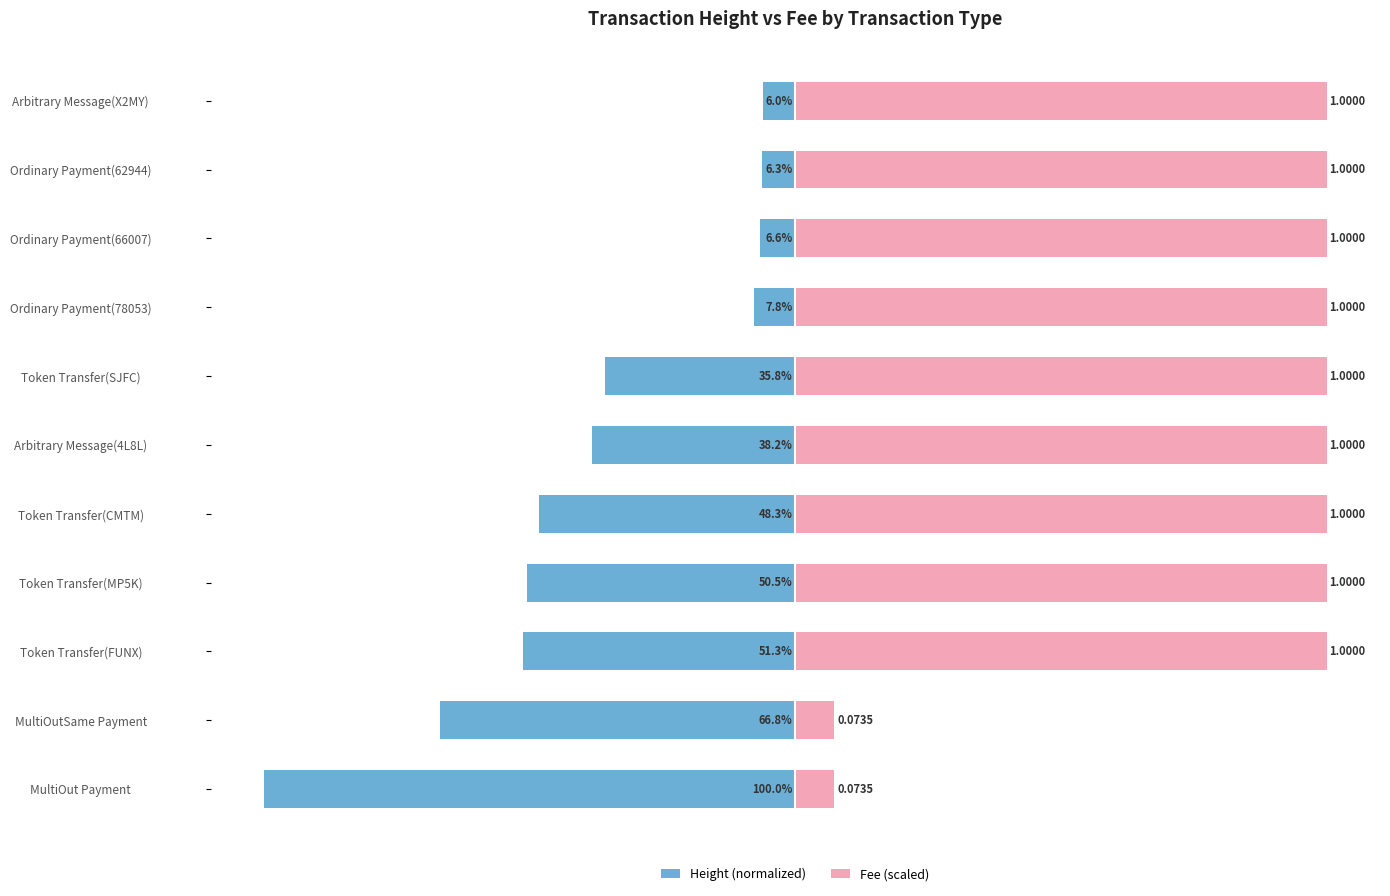

Rank the series by their maximum value, from lowest to highest.

Height (normalized), Fee (scaled)